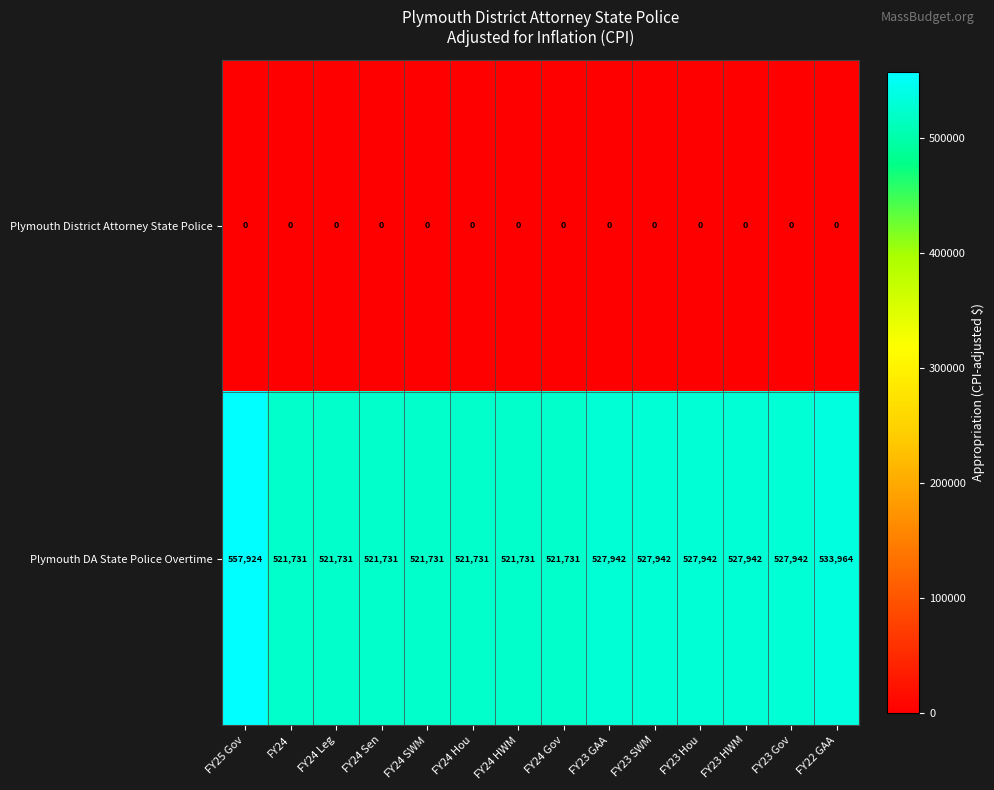

Rank the series at FY23 HWM from lowest to highest value.

Plymouth District Attorney State Police, Plymouth DA State Police Overtime